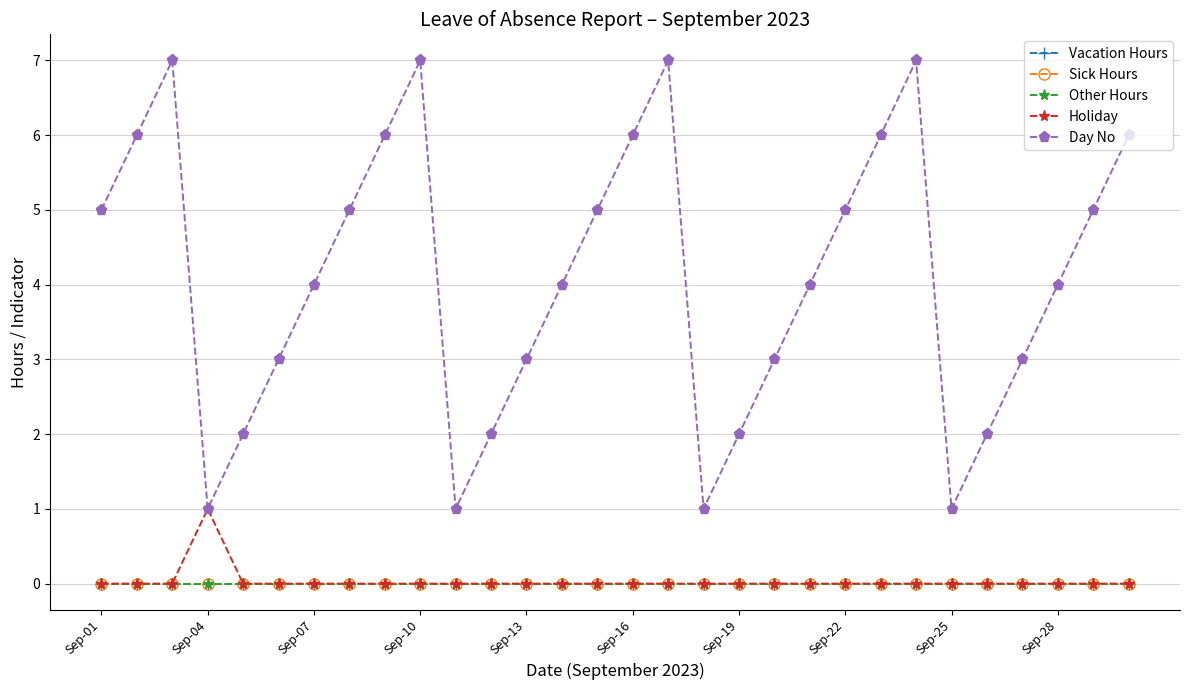

Is this an area chart (filled region under the line)?

No